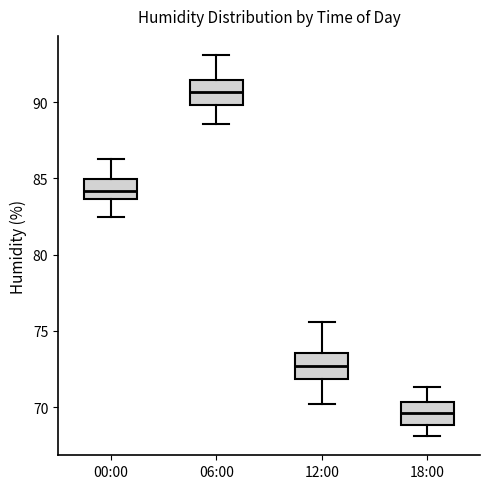

Where is the upper edge of the box for 06:00 on the y-axis? The values are not printed on the chart, so give them approximately, as read against the axis.

91.5